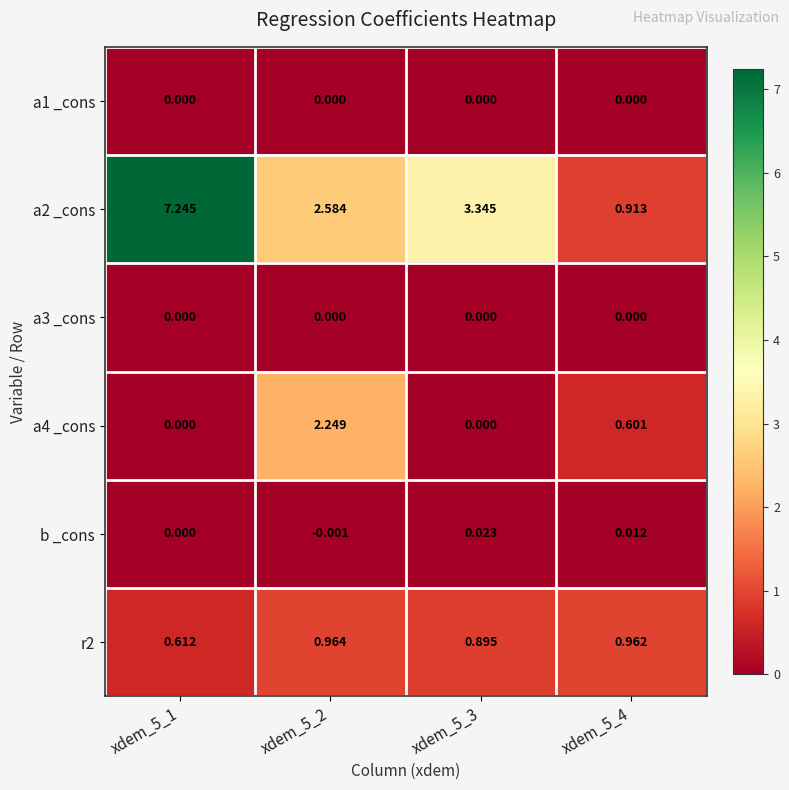

Is the value of a2 _cons at xdem_5_2 greater than the value of a4 _cons at xdem_5_2?

Yes